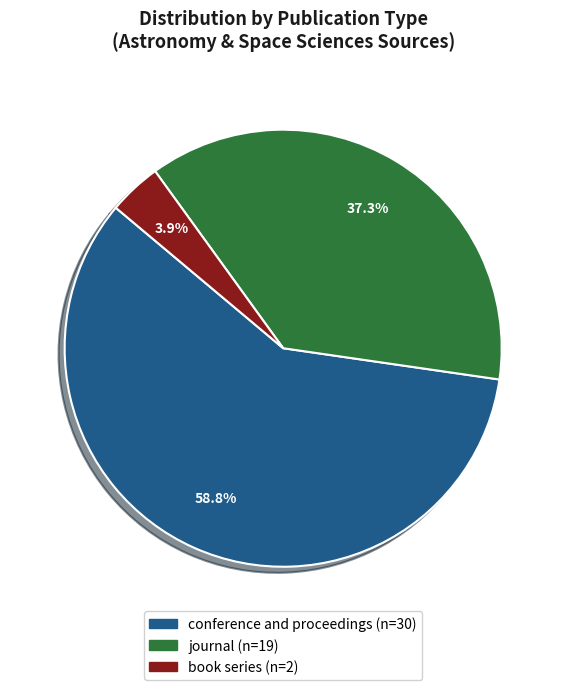

Does any single category account for the majority?

Yes